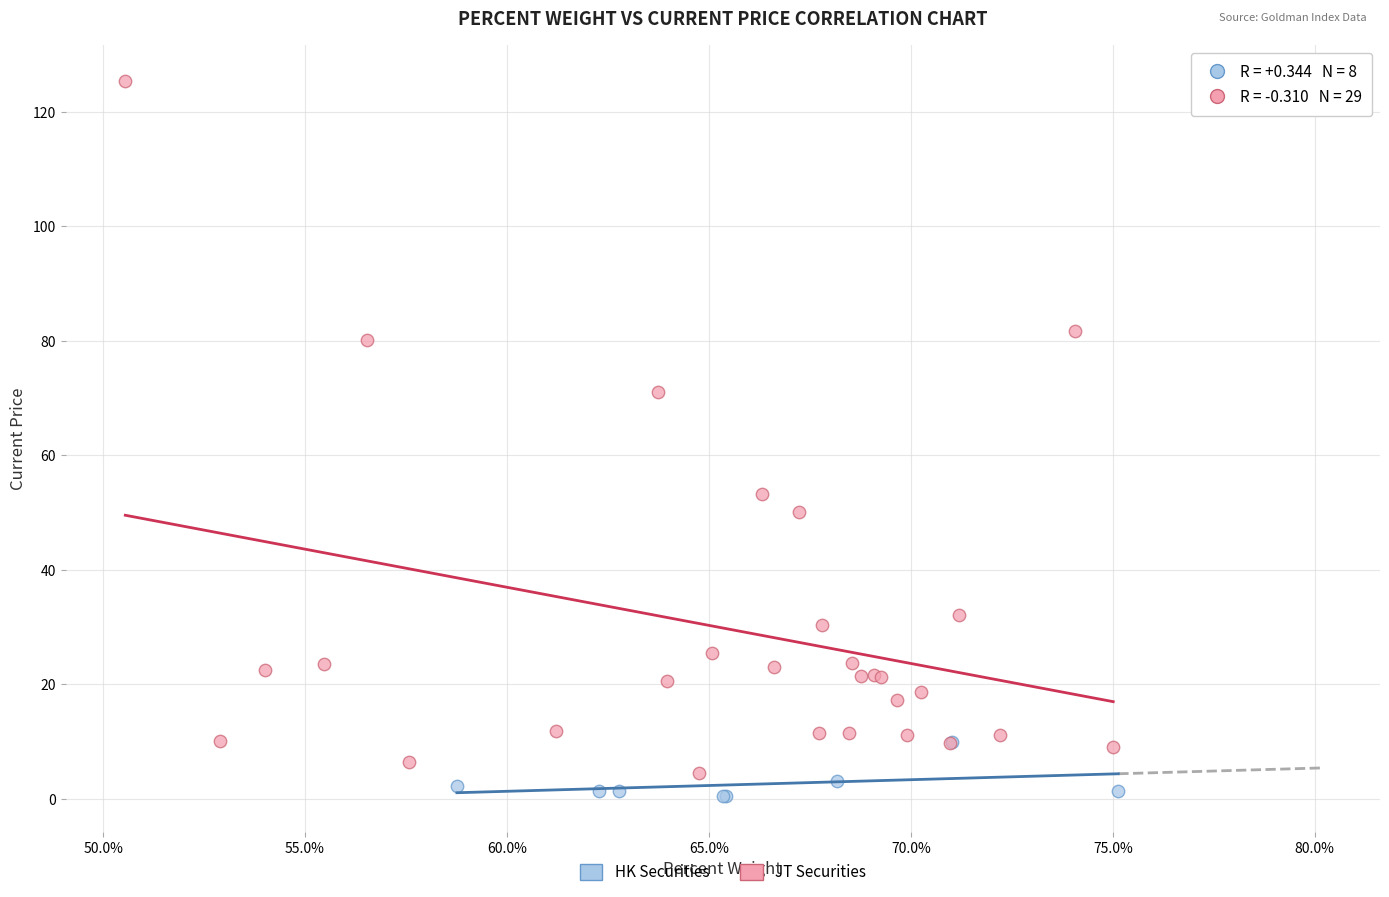

Which series reaches the maximum Y coordinate?

JT Securities